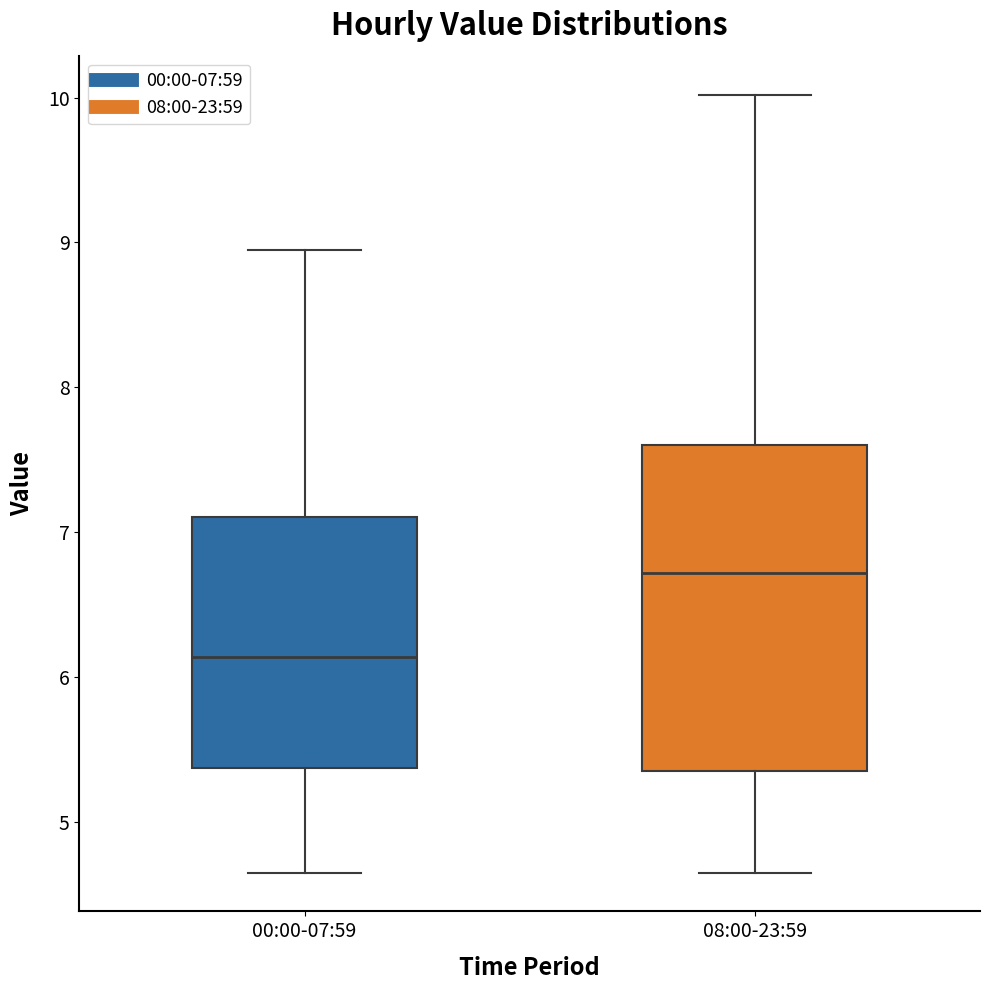

Reading left to right, transcribe this box plot: for each box, give where its median line is, the range the box spans, and where its two whiskers end, as read against the y-axis. The values are not printed on the chart, so give them approximately, as read against the axis.

00:00-07:59: median 6.1, box 5.4 to 7.1, whiskers 4.7 to 9.0
08:00-23:59: median 6.7, box 5.4 to 7.6, whiskers 4.7 to 10.0